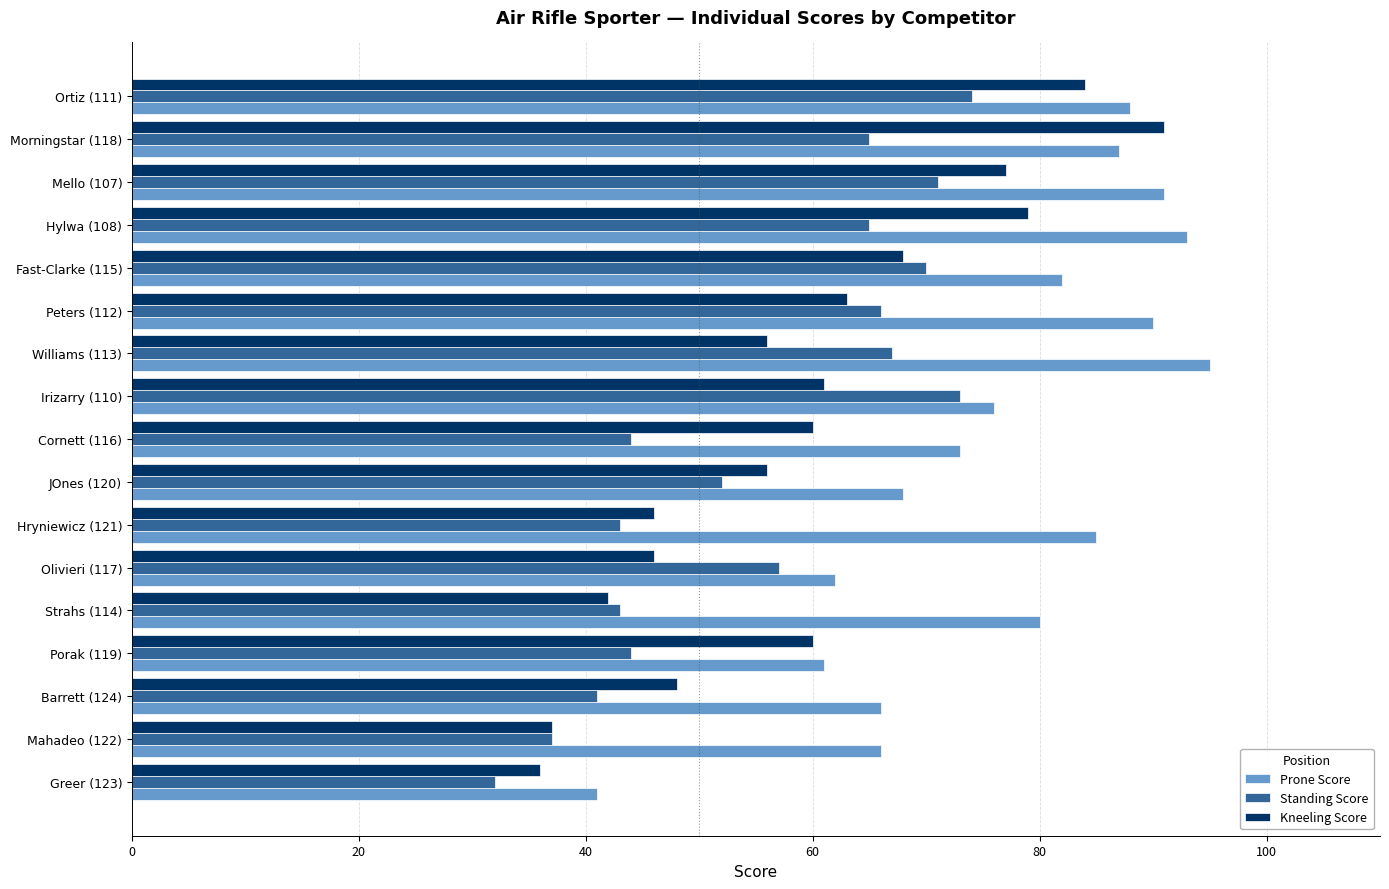

What is the difference between the highest and lowest values at Mahadeo (122)?

29